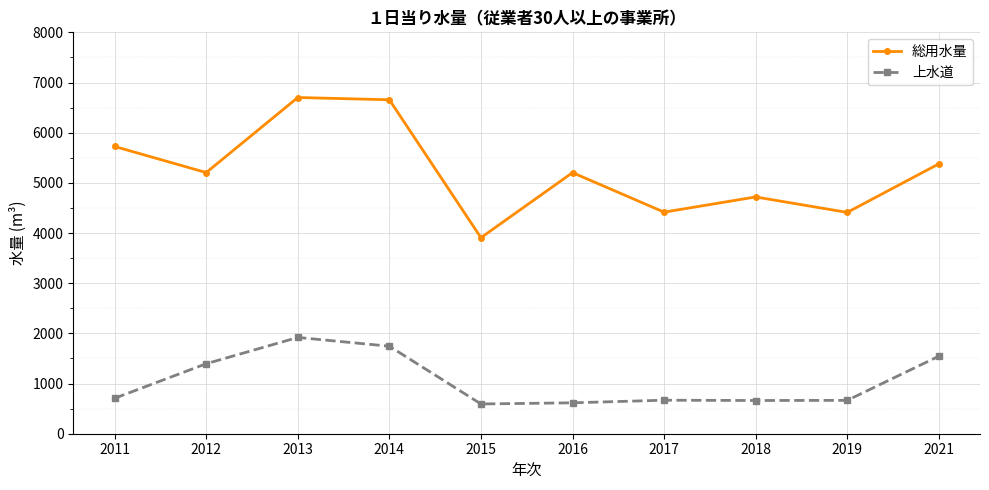

The 総用水量 series shows 9395 at 2013. True or false?

False